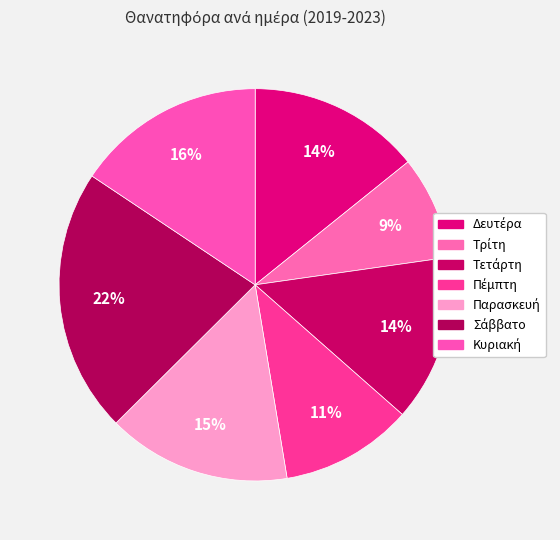

What percentage is NOT represented by Πέμπτη?

89.1%